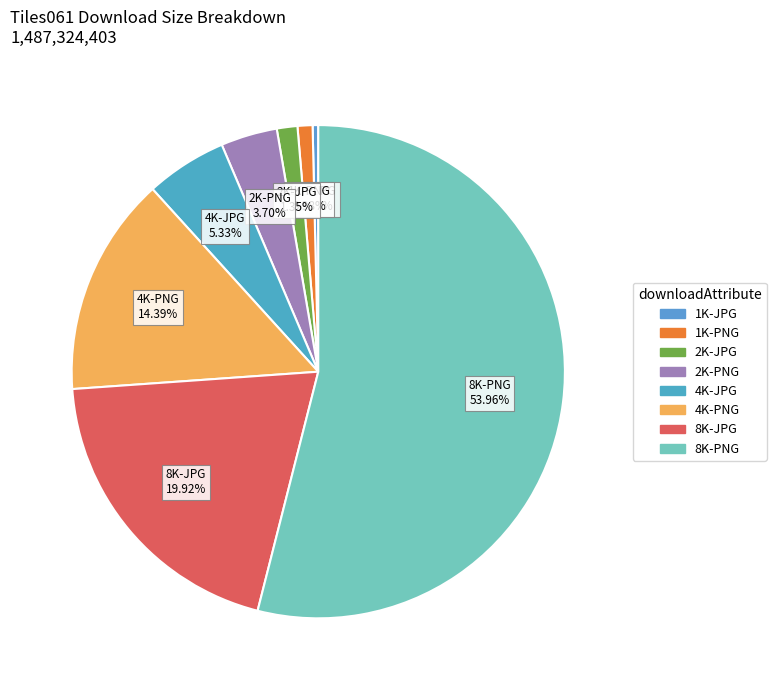

To the nearest percent, what is the difference between the 2K-JPG and 4K-PNG slice percentages?

13%